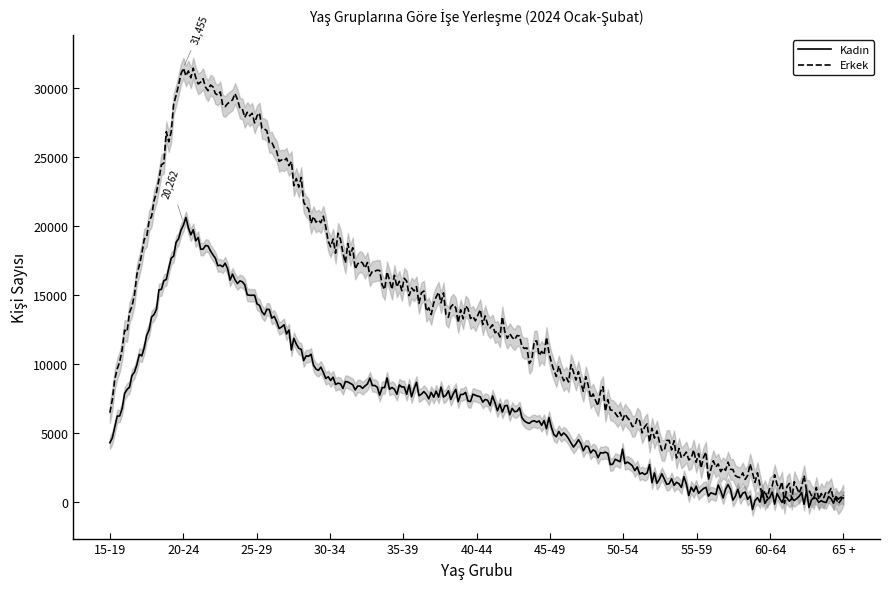

True or false: Kadın has a value of 399 at 60-64.

False